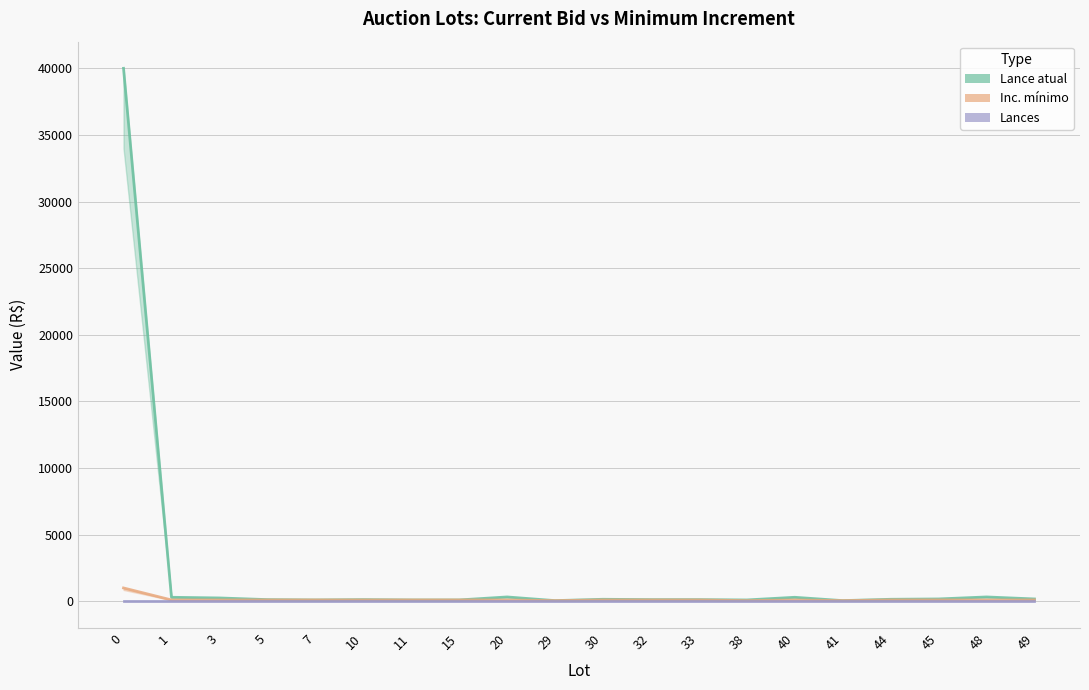

What value does the Inc. mínimo series have at 32, to the nearest 10?

100